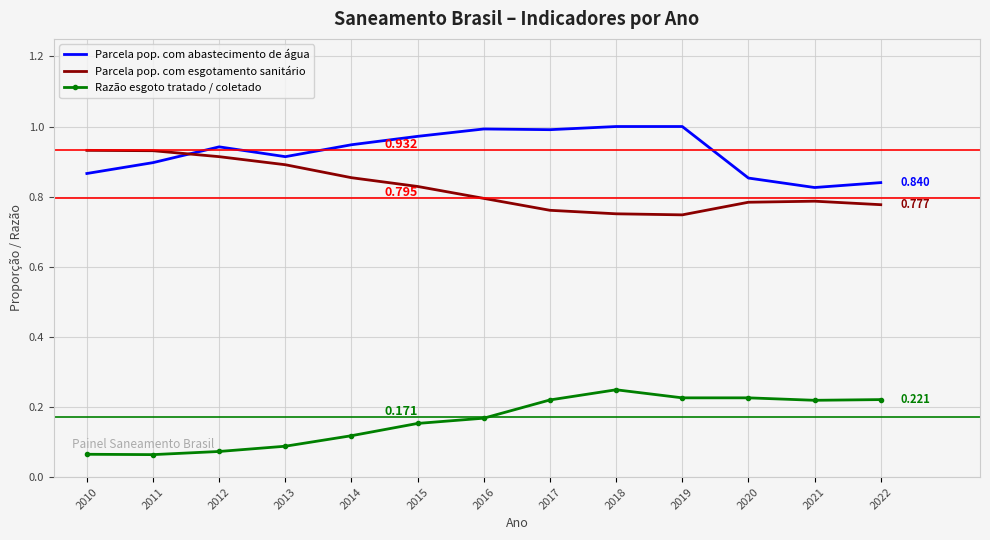

Which series has the largest total across all categories?

Parcela pop. com abastecimento de água